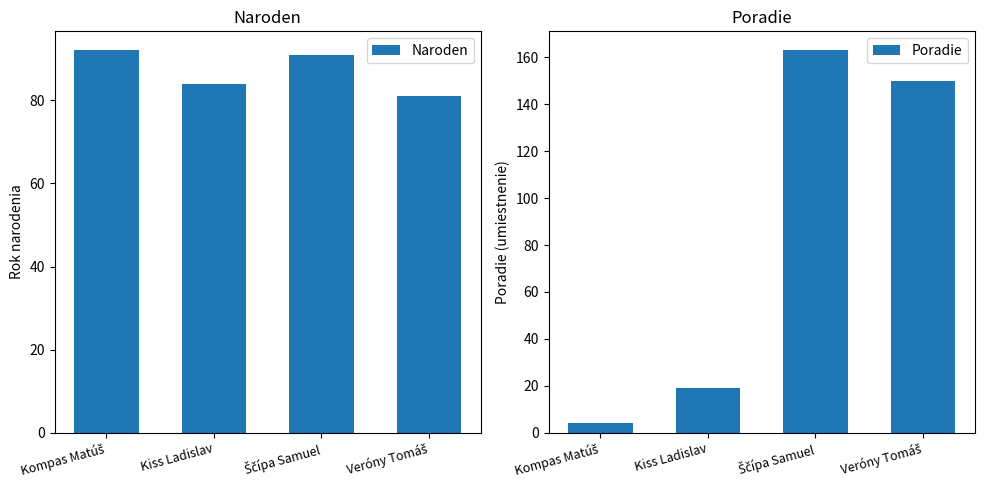

At which category is the sum across all series the highest?

Ščípa Samuel